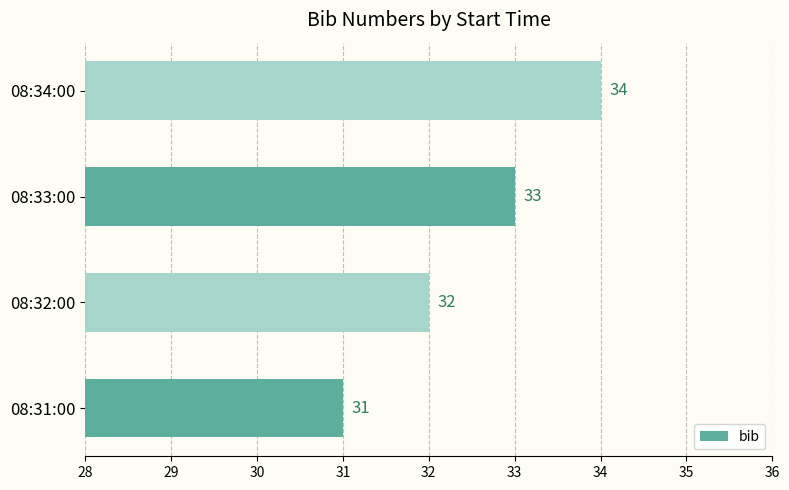

What is the difference between the second highest and minimum values?

2